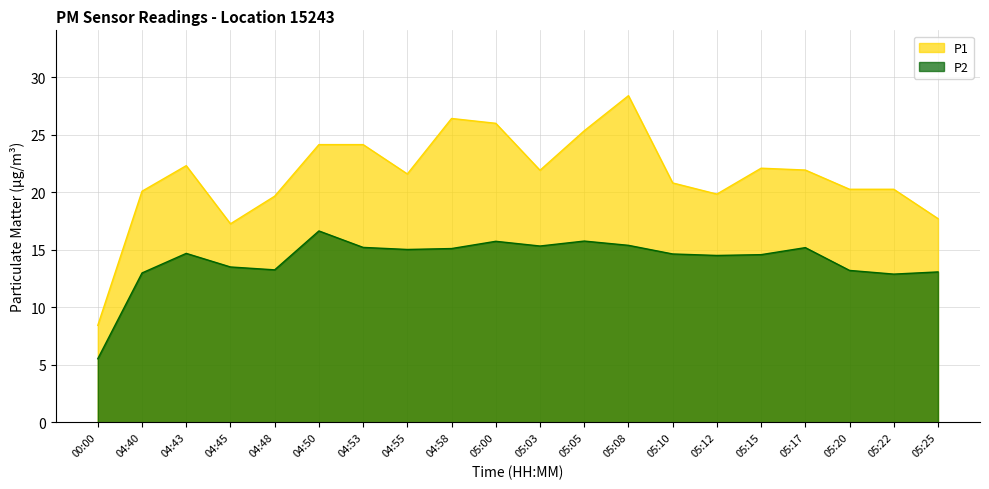

True or false: P1 and P2 intersect in this chart.

False